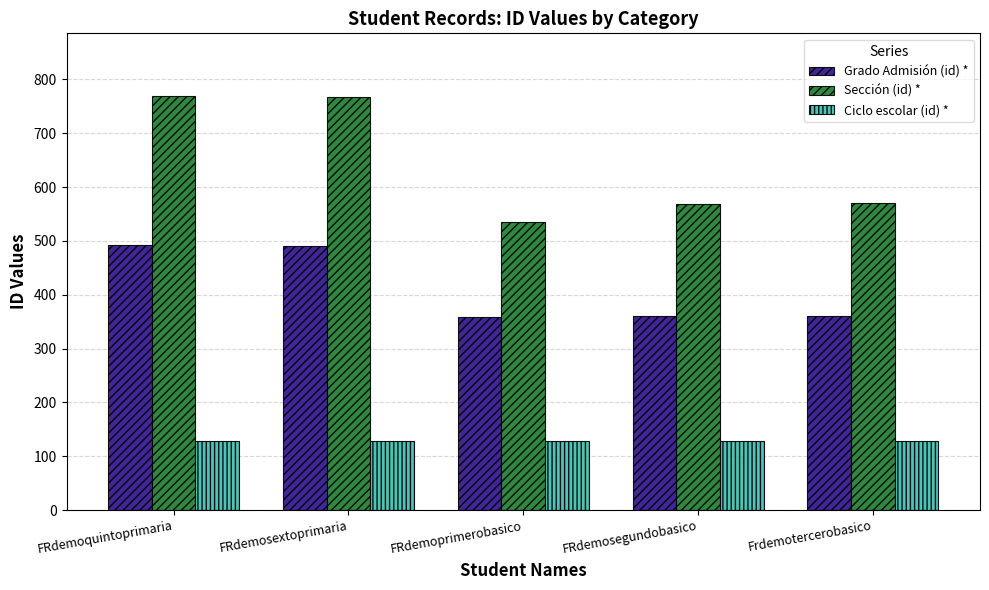

Rank the series by their maximum value, from highest to lowest.

Sección (id) *, Grado Admisión (id) *, Ciclo escolar (id) *